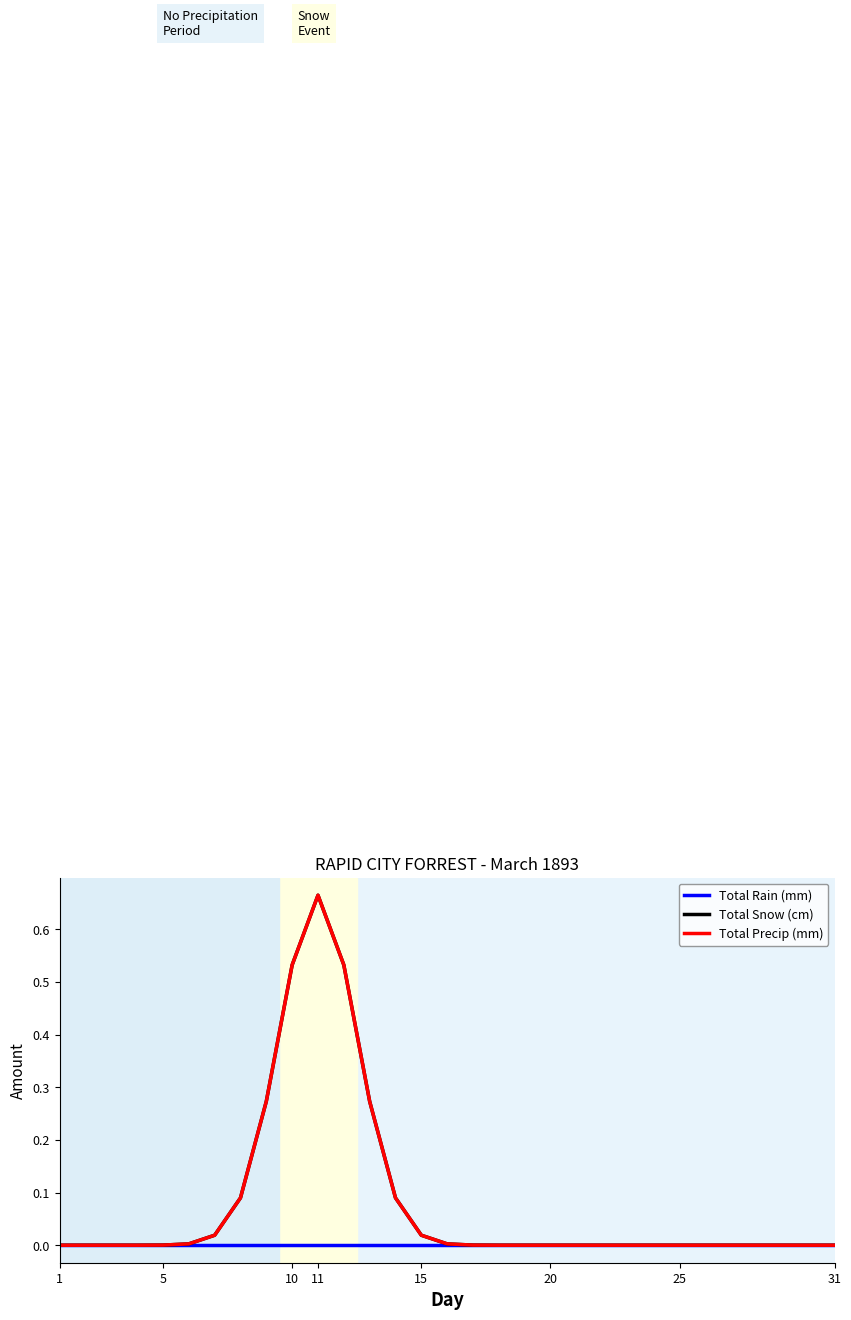

Is this an area chart (filled region under the line)?

No